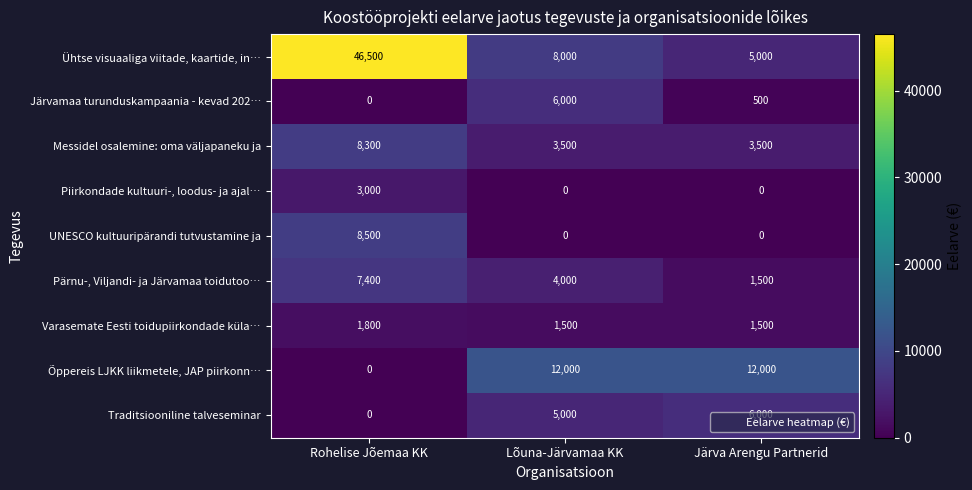

At which label does Pärnu-, Viljandi- ja Järvamaa toidutoo… reach its minimum?

Järva Arengu Partnerid